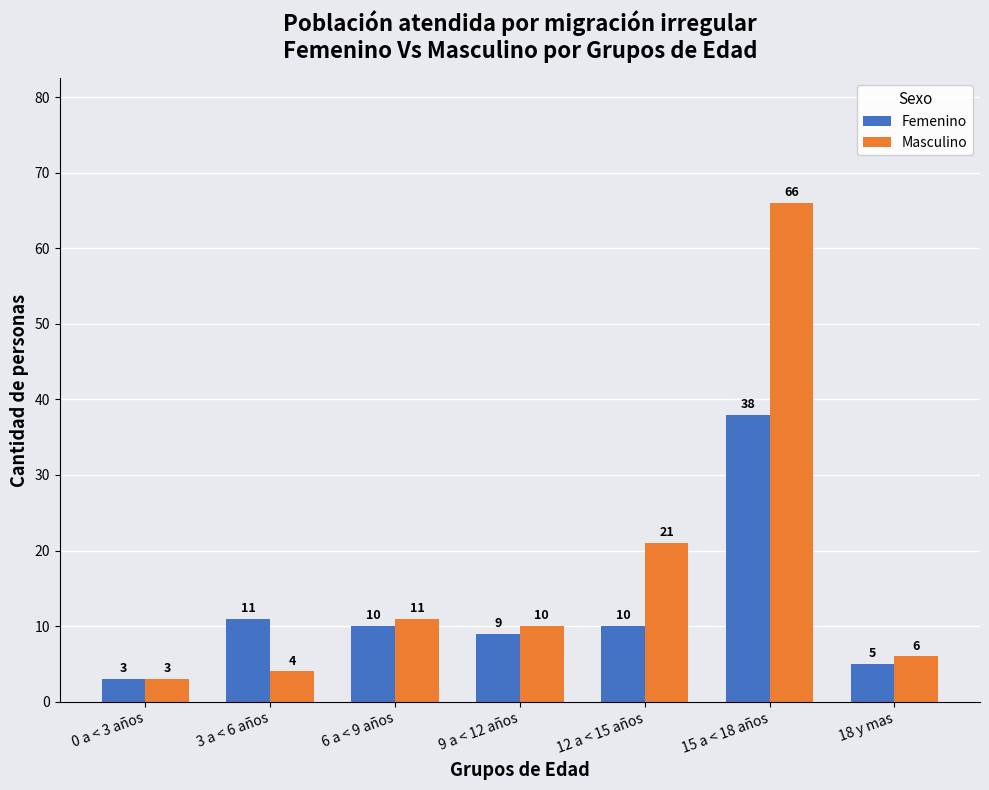

Reading right to left, what are all the values shown in this chart?

Femenino: 18 y mas=5	15 a < 18 años=38	12 a < 15 años=10	9 a < 12 años=9	6 a < 9 años=10	3 a < 6 años=11	0 a < 3 años=3
Masculino: 18 y mas=6	15 a < 18 años=66	12 a < 15 años=21	9 a < 12 años=10	6 a < 9 años=11	3 a < 6 años=4	0 a < 3 años=3